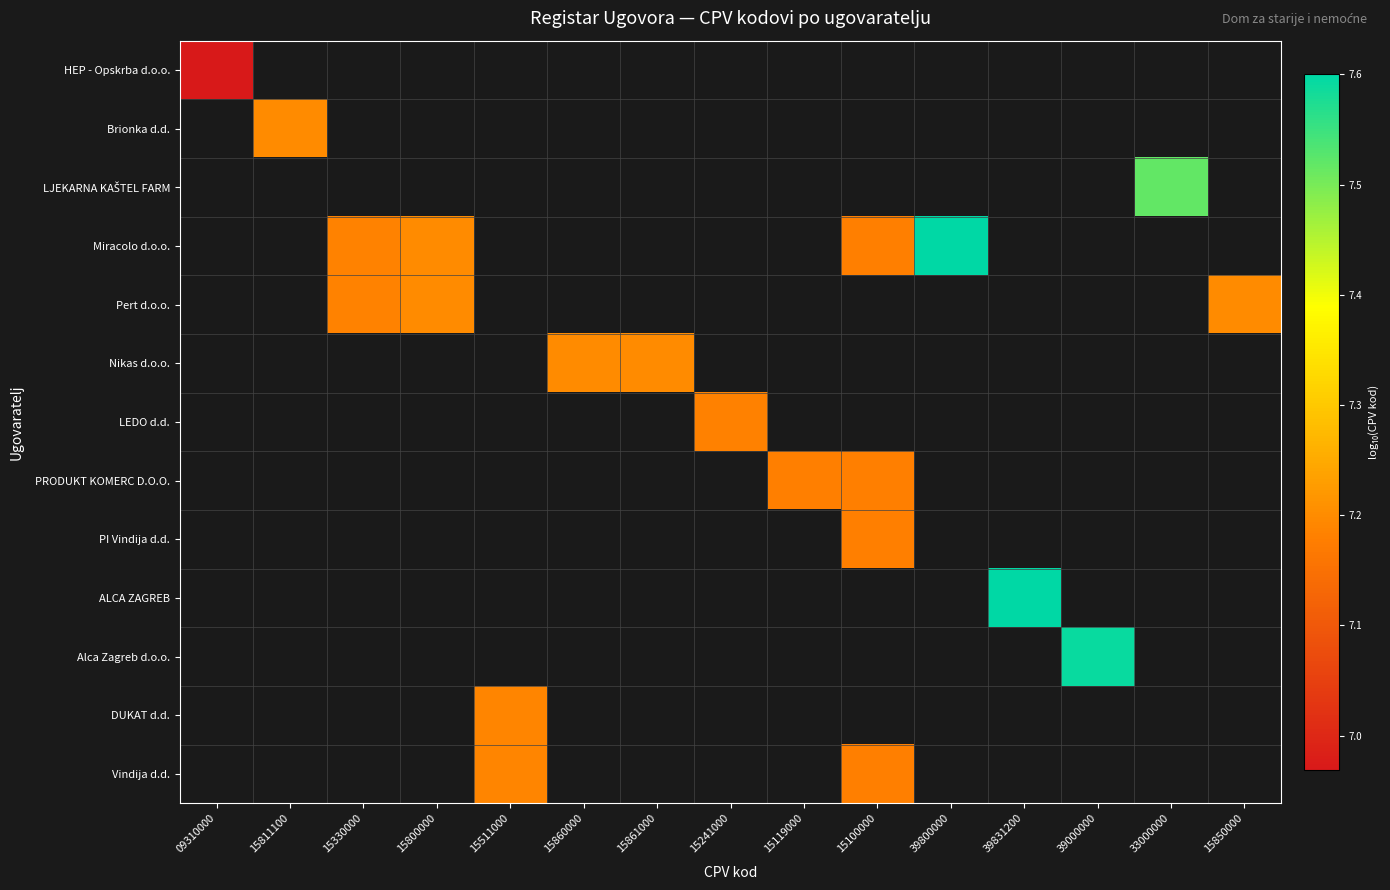

Rank the series by their average value, from lowest to highest.

HEP - Opskrba d.o.o., Brionka d.d., LJEKARNA KAŠTEL FARM, Miracolo d.o.o., Pert d.o.o., Nikas d.o.o., LEDO d.d., PRODUKT KOMERC D.O.O., PI Vindija d.d., ALCA ZAGREB, Alca Zagreb d.o.o., DUKAT d.d., Vindija d.d.